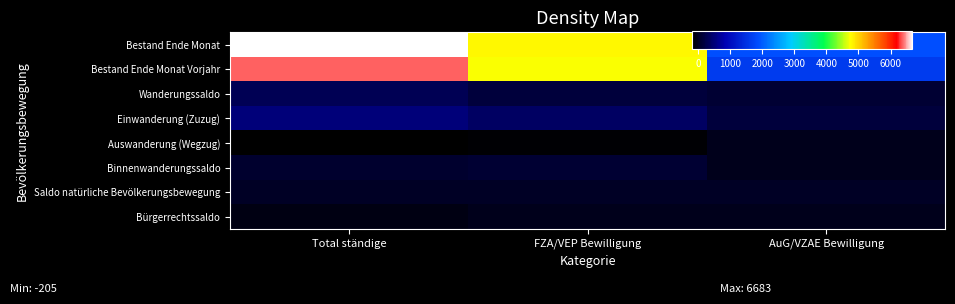

At AuG/VZAE Bewilligung, list the series in order from largest to smallest.

Bestand Ende Monat, Bestand Ende Monat Vorjahr, Einwanderung (Zuzug), Wanderungssaldo, Saldo natürliche Bevölkerungsbewegung, Auswanderung (Wegzug), Binnenwanderungssaldo, Bürgerrechtssaldo